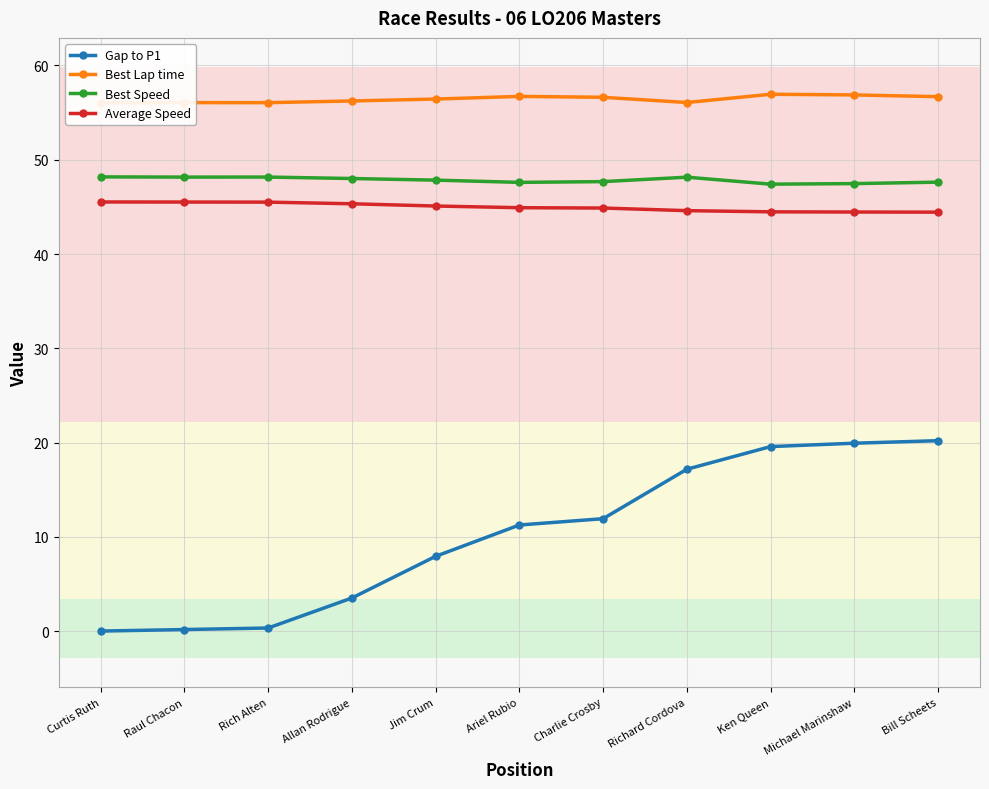

Is this an area chart (filled region under the line)?

No